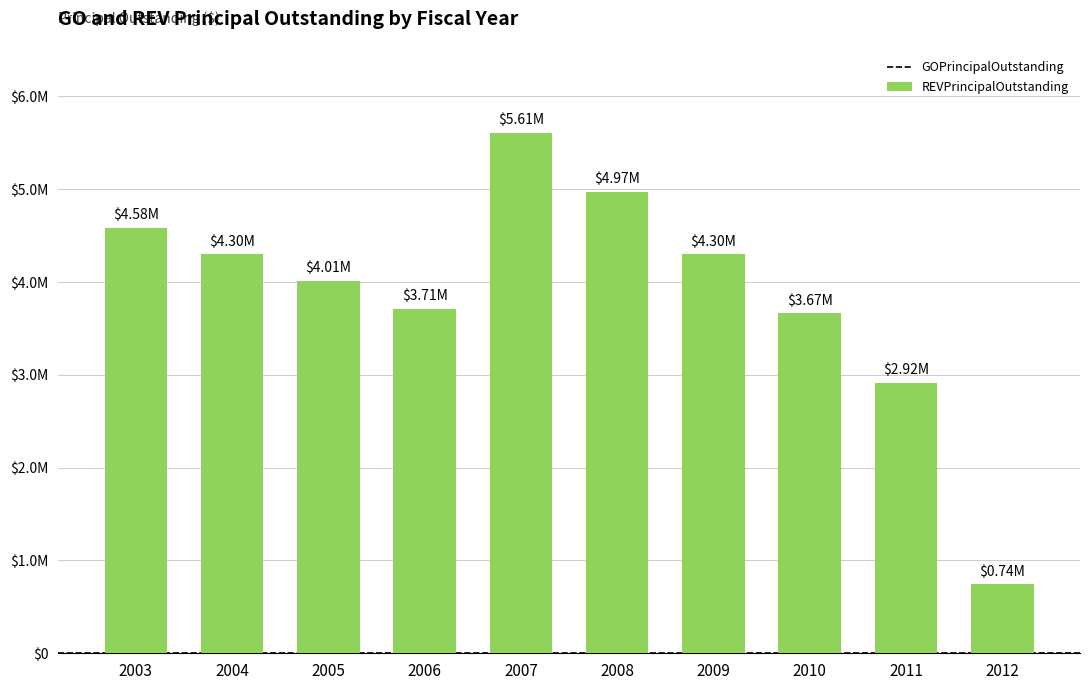

Reading left to right, list all the values displayed in this chart.

GOPrincipalOutstanding: 2003=4585000	2004=4300000	2005=4015000	2006=3710000	2007=5610000	2008=4970000	2009=4300000	2010=3665000	2011=2915000	2012=745000
REVPrincipalOutstanding: 2003=0	2004=0	2005=0	2006=0	2007=0	2008=0	2009=0	2010=0	2011=0	2012=0